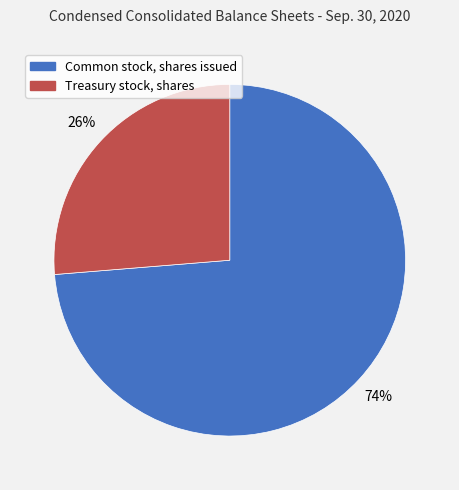

How many segments does this pie chart have?

2